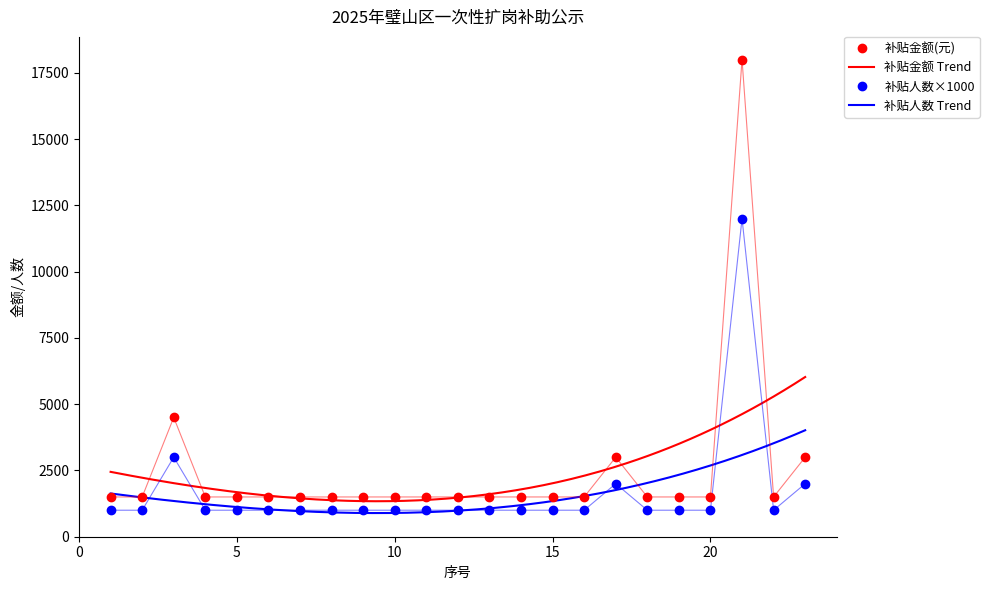

Which series has the largest total across all categories?

补贴金额(元)